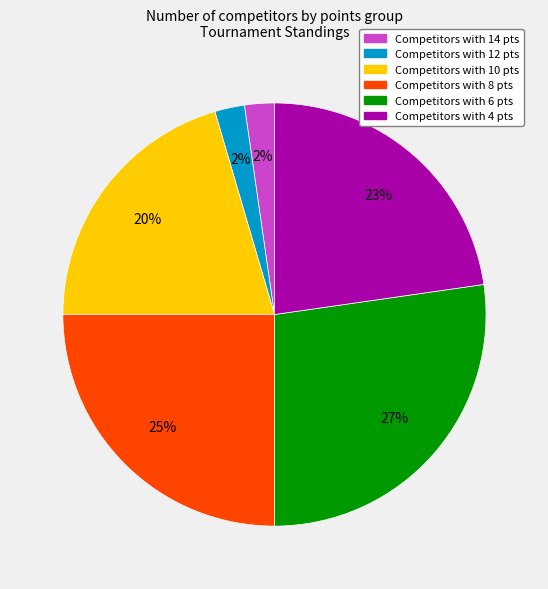

To the nearest percent, what is the difference between the largest and smallest slice percentages?

25%